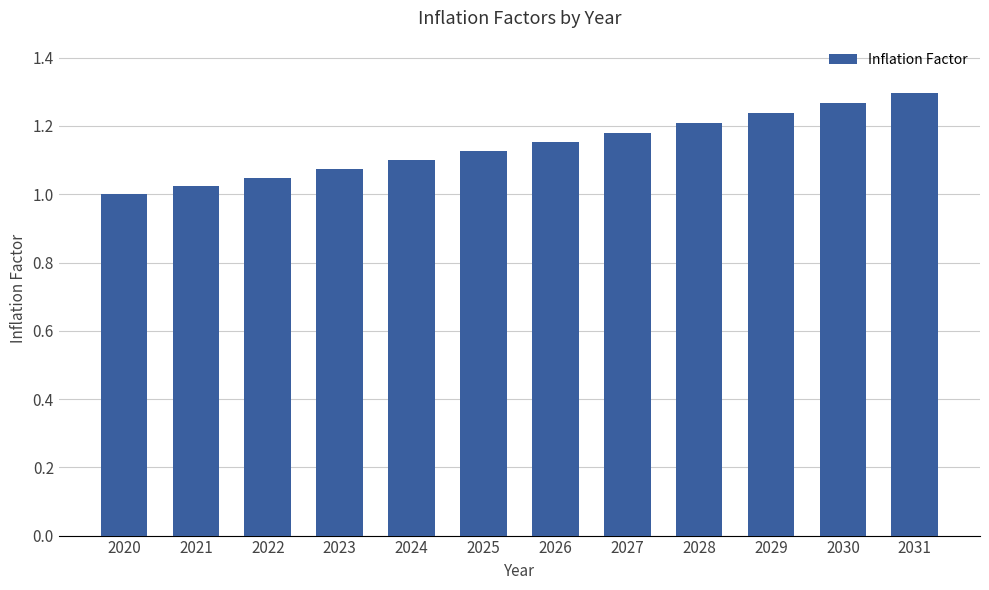

What is the difference between the maximum and second lowest values?

0.3